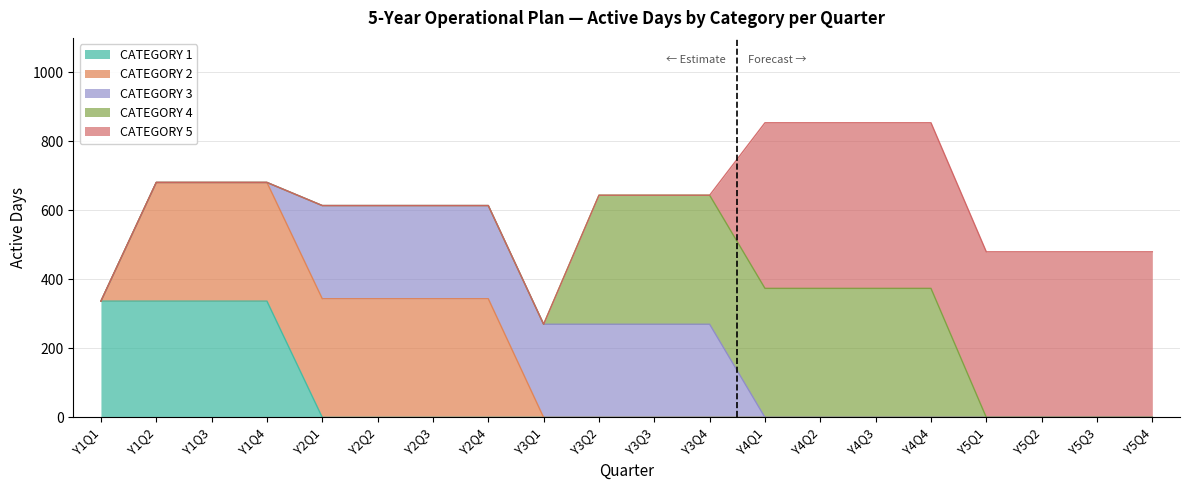

At which category is the sum across all series the highest?

Y4Q1